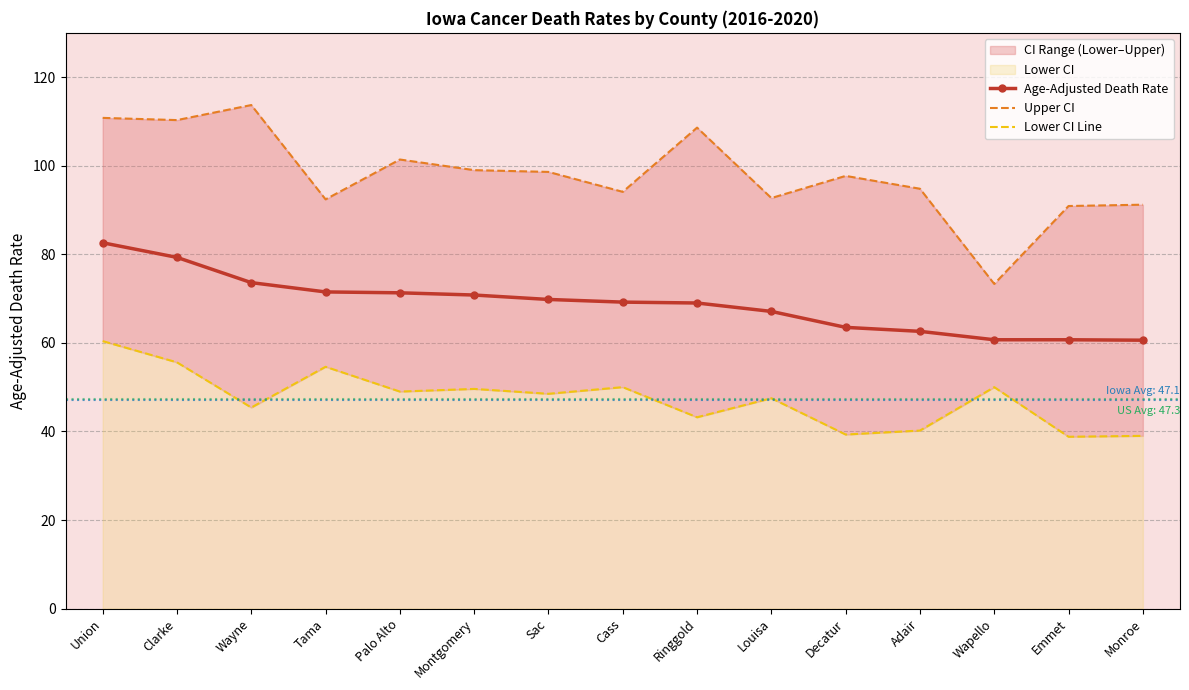

What is the label of the 5th point from the left?

Palo Alto